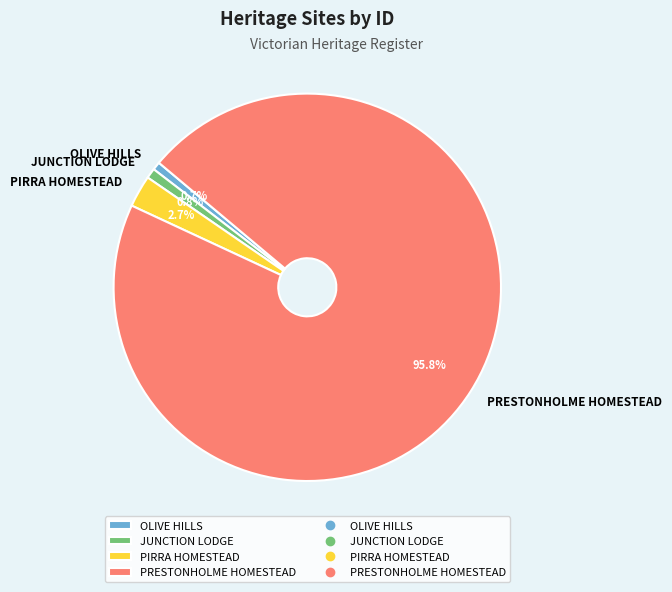

Is there a majority slice in this chart?

Yes